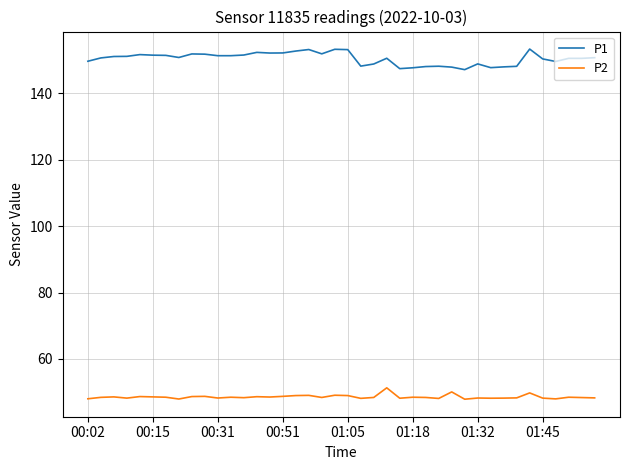

What is the maximum value shown in the chart?

153.4